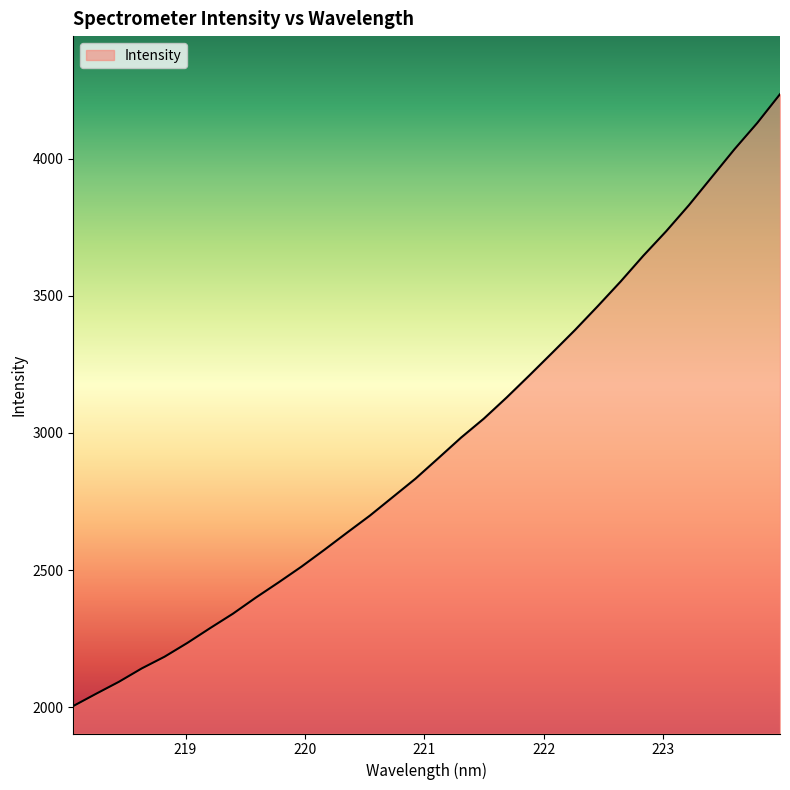

True or false: the data has more than 0 interior local peaks.

False